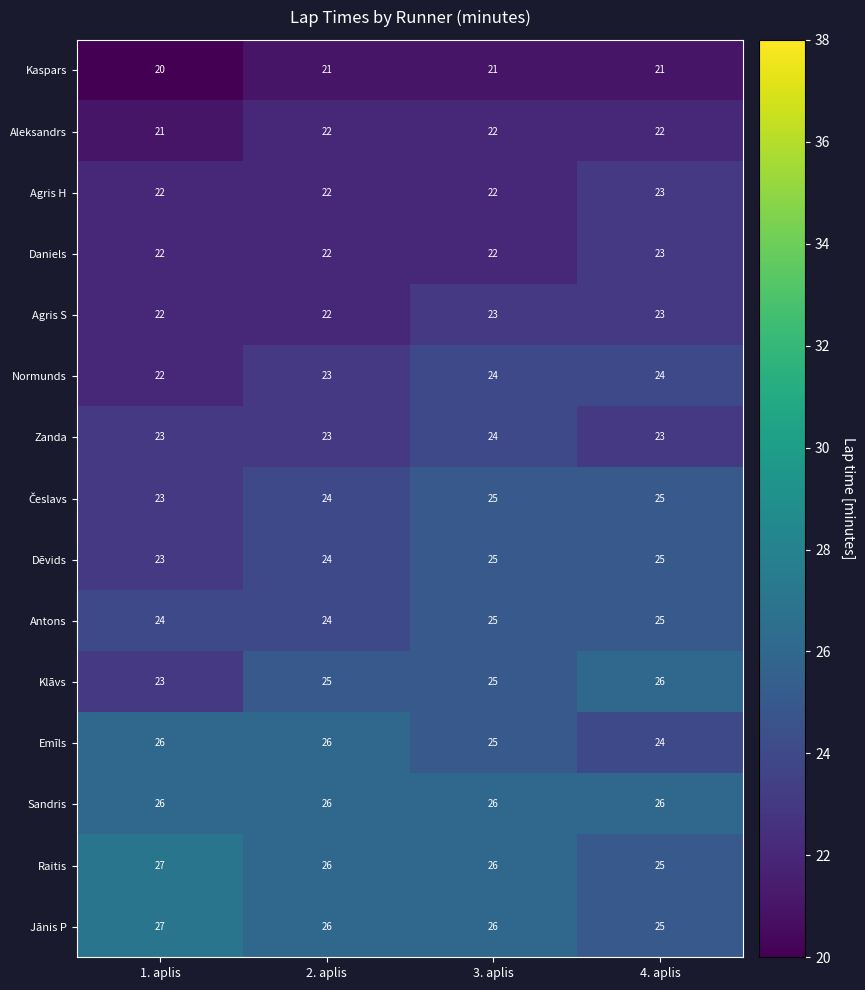

What is the sum of all Raitis values?

104